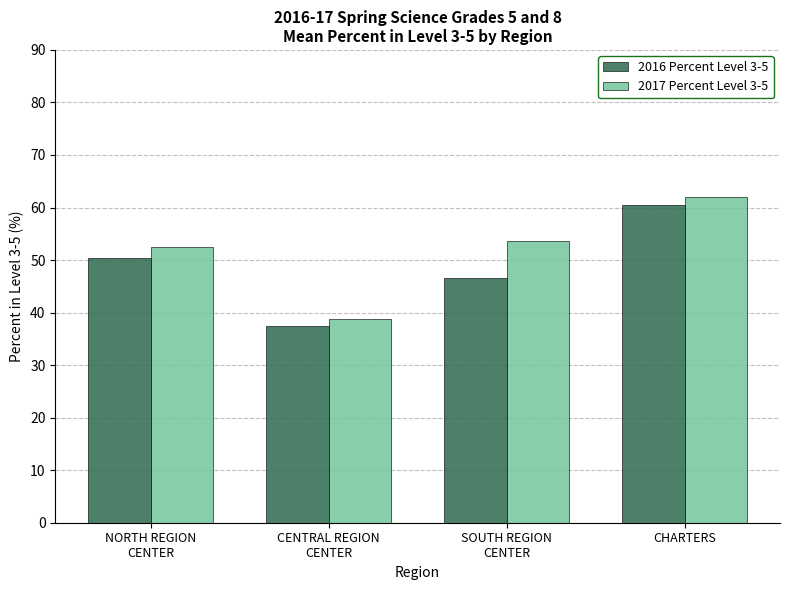

Which series has the widest spread of values?

2017 Percent Level 3-5